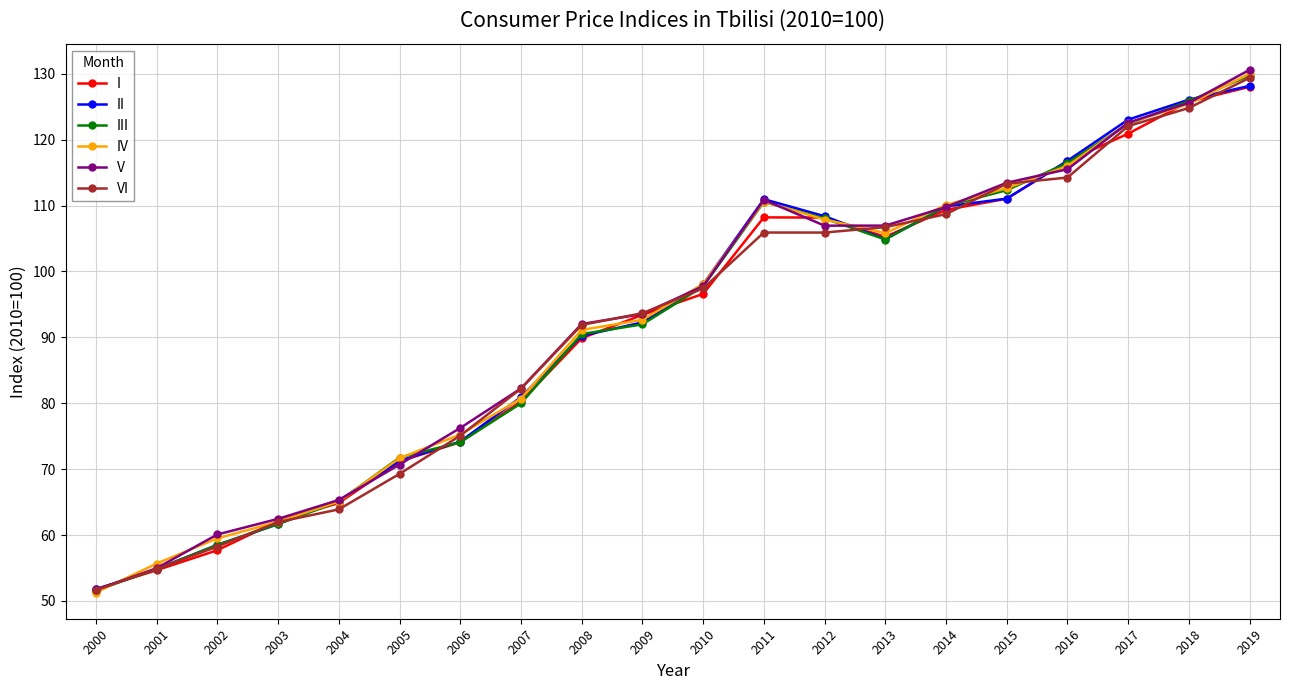

What is the value of the III point at the 17th from the left?

116.4